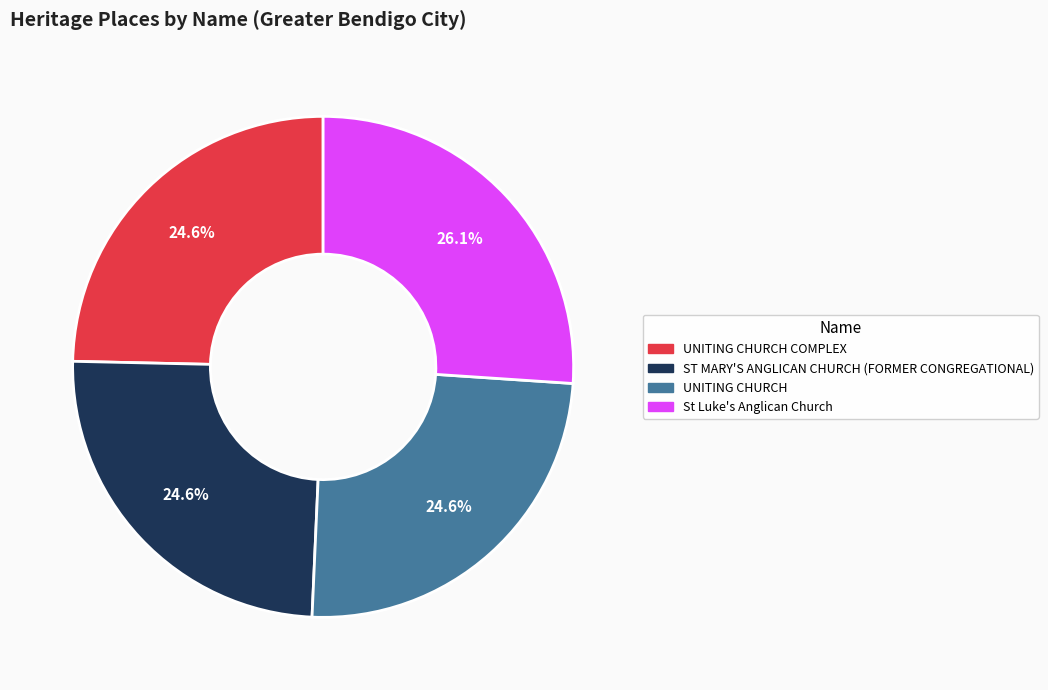

Is the sum of ST MARY'S ANGLICAN CHURCH (FORMER CONGREGATIONAL) and UNITING CHURCH greater than half?

No